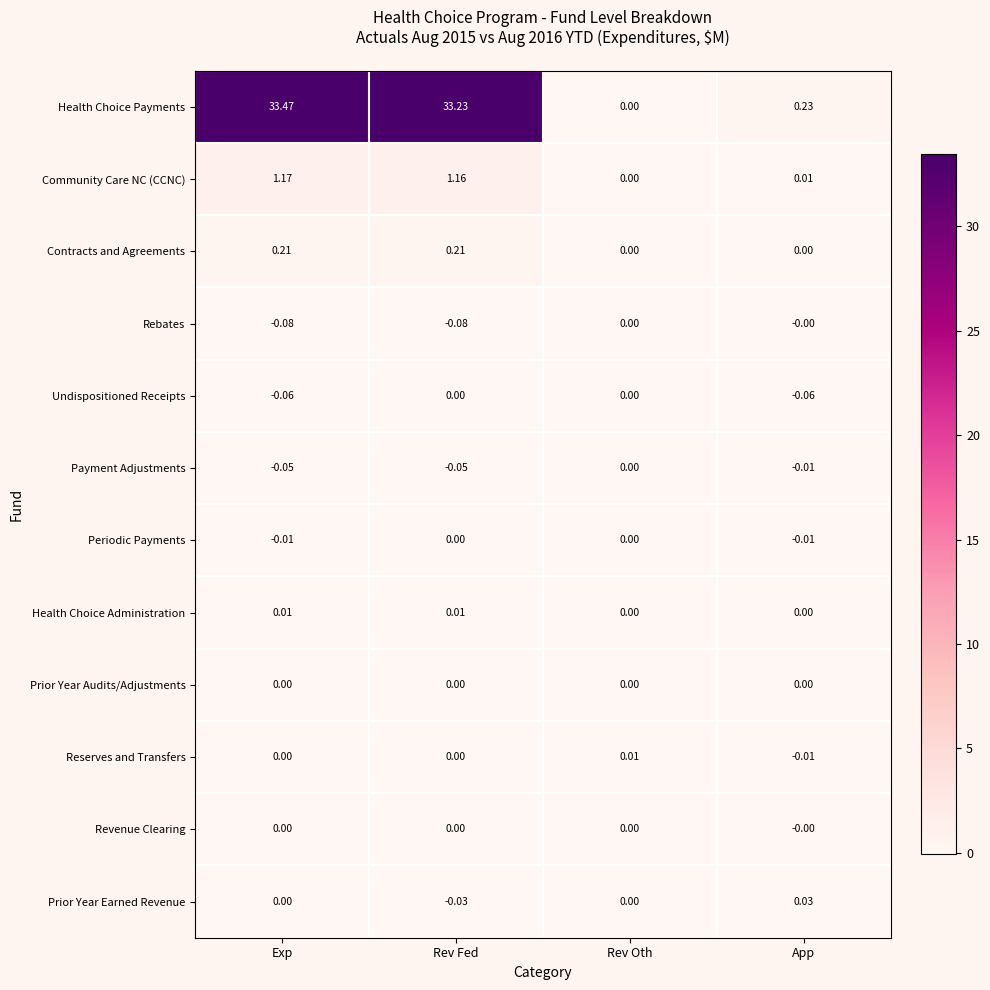

Which series changed the most between Rev Fed and Rev Oth?

Health Choice Payments